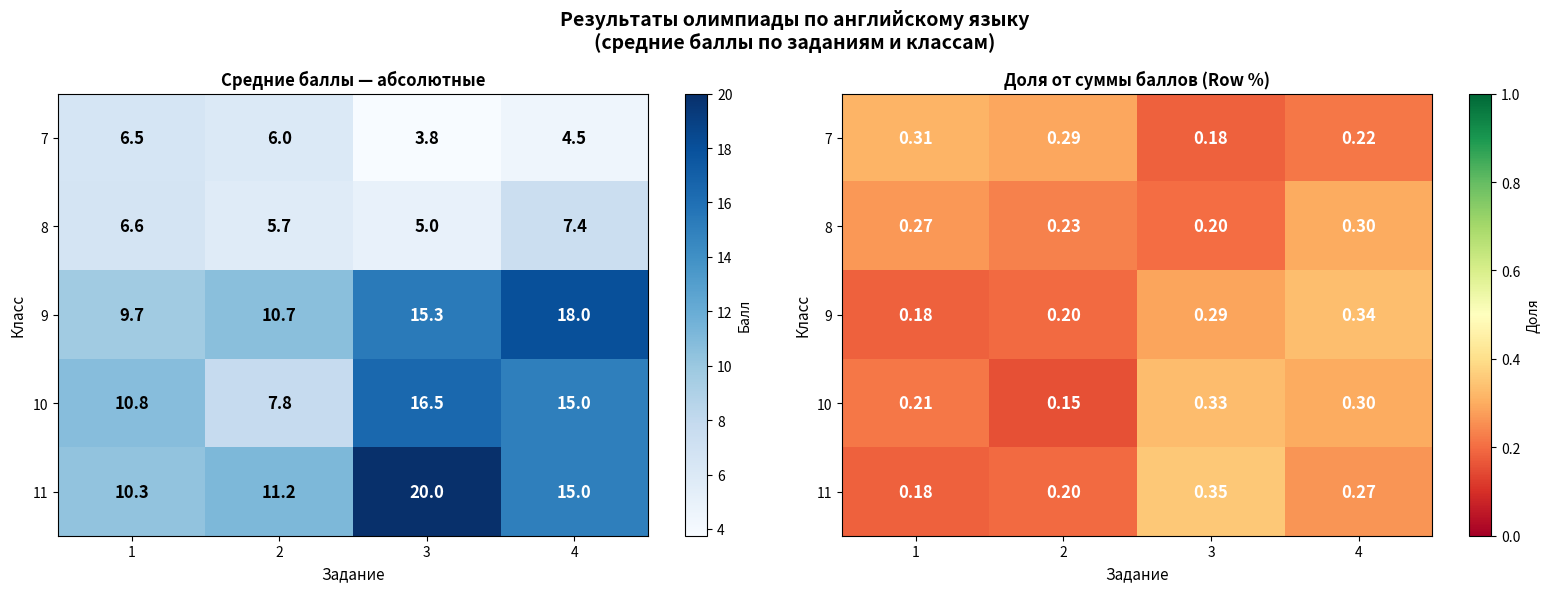

Rank the series by their maximum value, from highest to lowest.

11, 9, 10, 7, 8